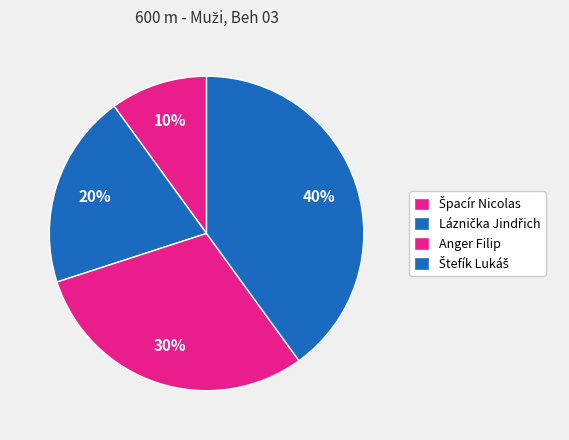

To the nearest percent, what portion does Láznička Jindřich represent?

20%